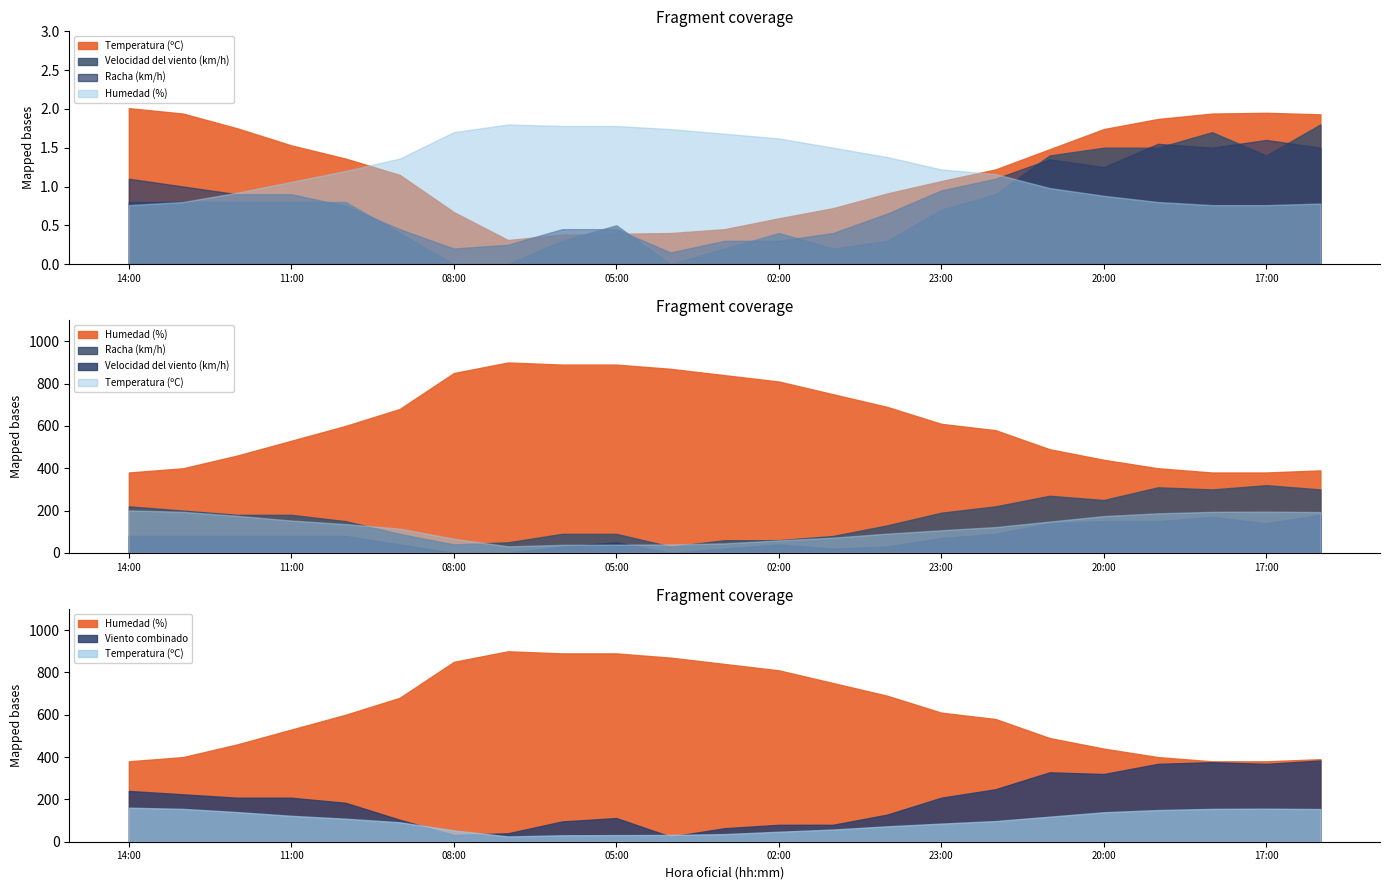

The Velocidad del viento (km/h) series shows 15.0 at 20:00. True or false?

True